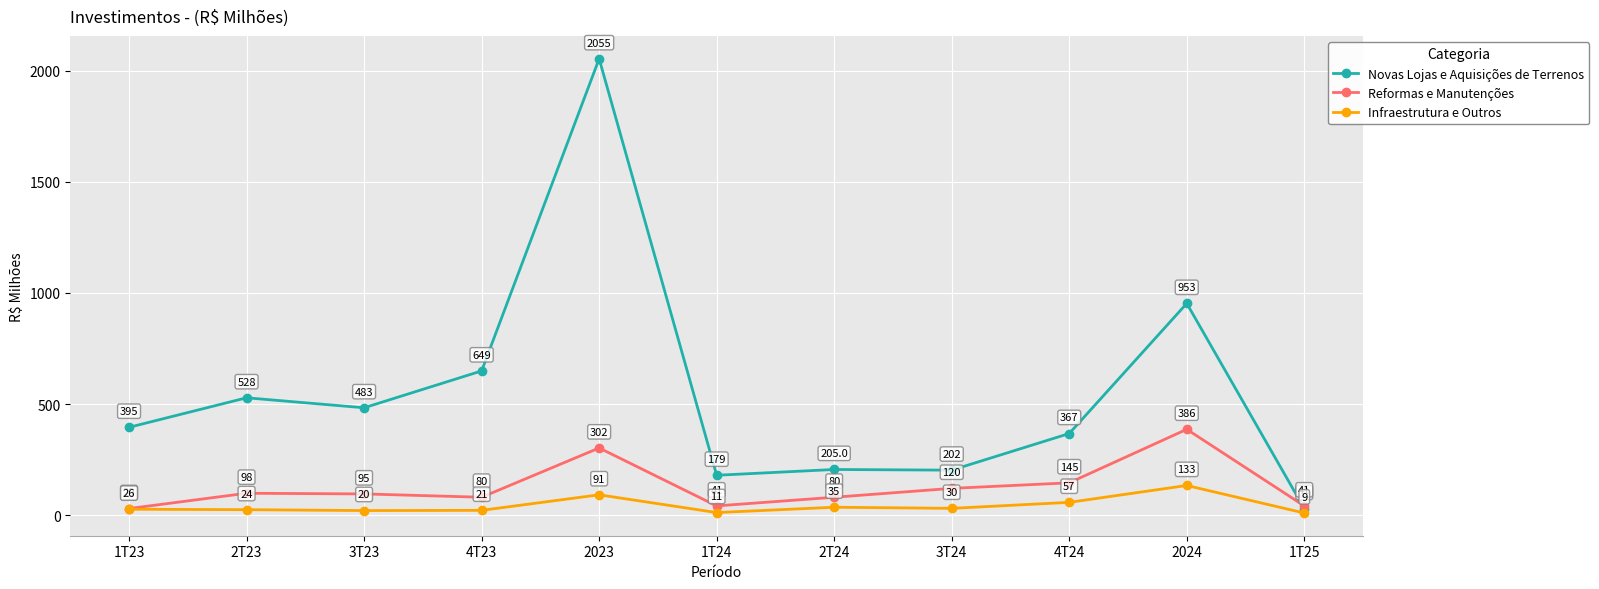

What is the label of the 8th point from the right?

4T23